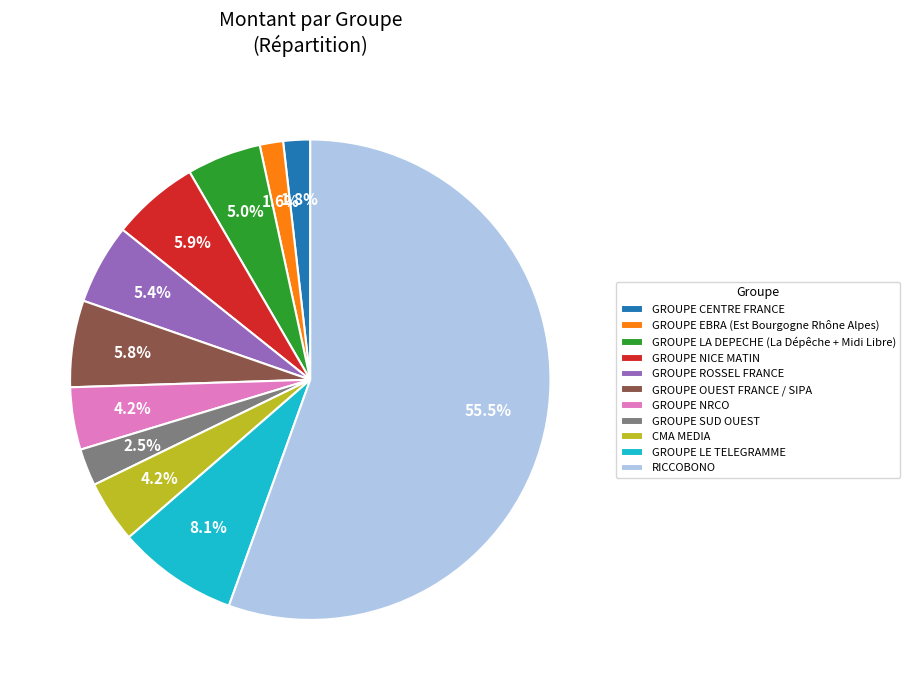

True or false: GROUPE NICE MATIN accounts for 6% of the total.

True